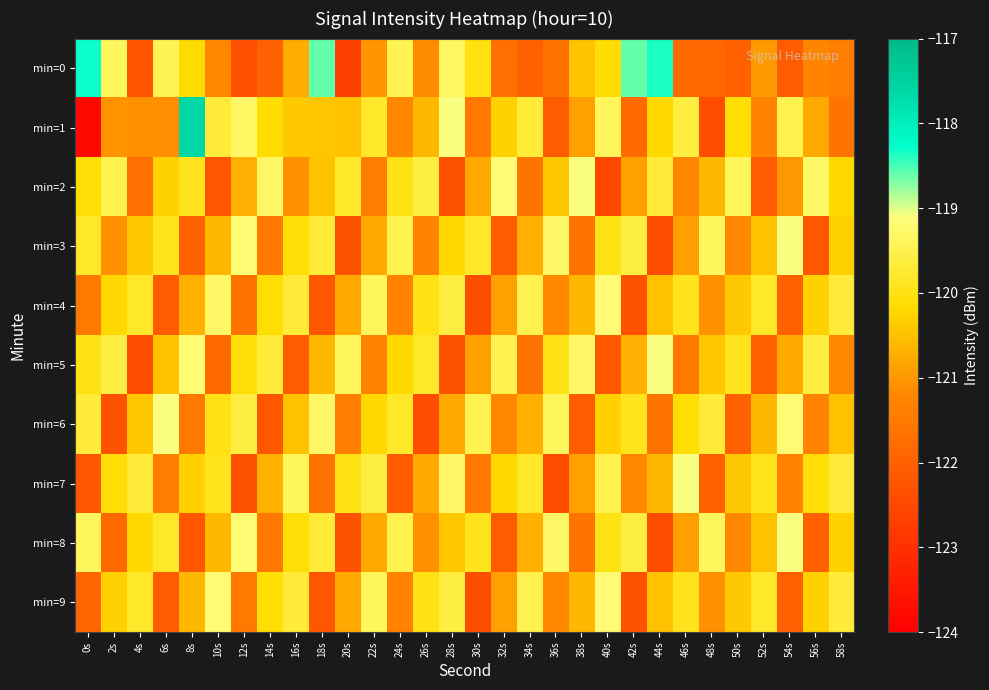

At 26s, list the series in order from smallest to largest.

min=6, min=3, min=0, min=8, min=7, min=1, min=4, min=9, min=5, min=2